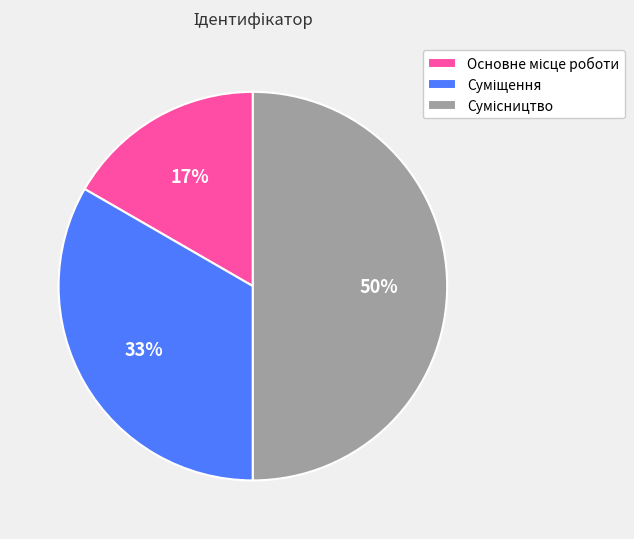

To the nearest percent, what is the difference between the largest and smallest slice percentages?

33%